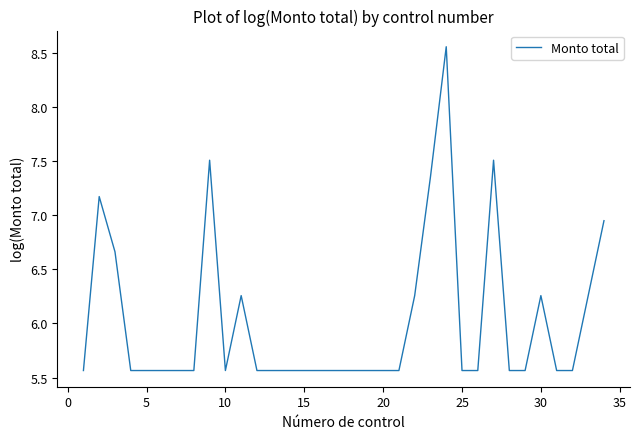

What is the difference between the maximum and minimum values?

3.0